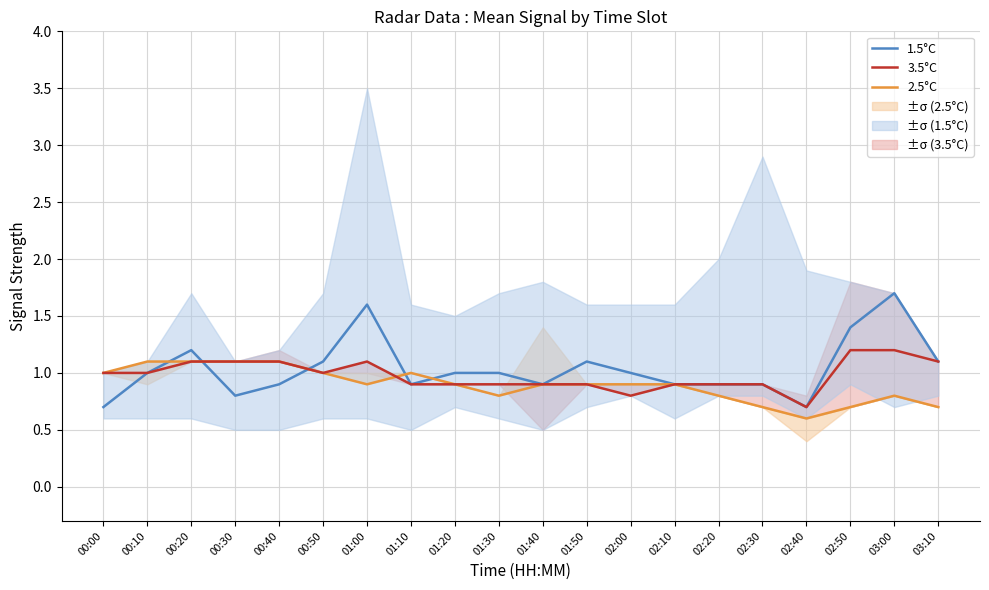

Rank the categories by 1.5°C value from lowest to highest.

00:00, 02:40, 00:30, 00:40, 01:10, 01:40, 02:10, 02:20, 02:30, 00:10, 01:20, 01:30, 02:00, 00:50, 01:50, 03:10, 00:20, 02:50, 01:00, 03:00